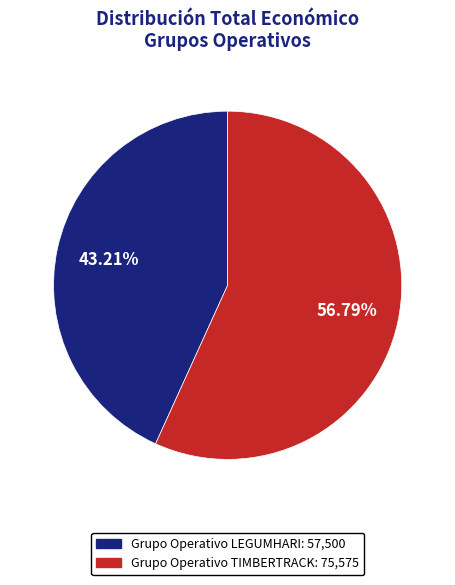

Approximately how many times larger is the value at Grupo Operativo LEGUMHARI compared to Grupo Operativo TIMBERTRACK?

0.8